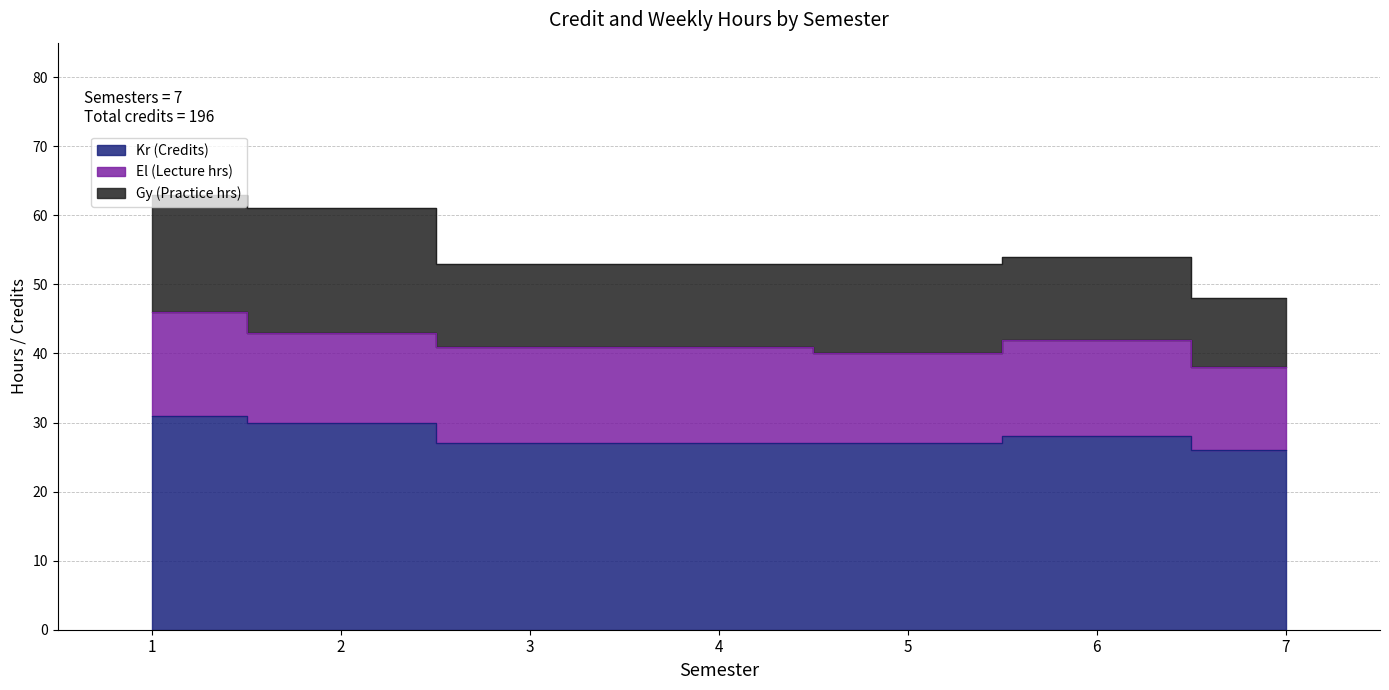

How many intersections are there between Gy (Practice hrs) and El (Lecture hrs)?

1